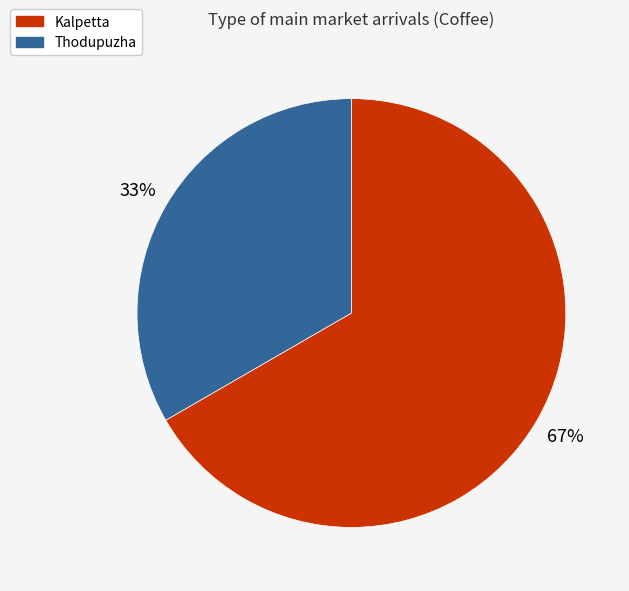

Is there a majority slice in this chart?

Yes